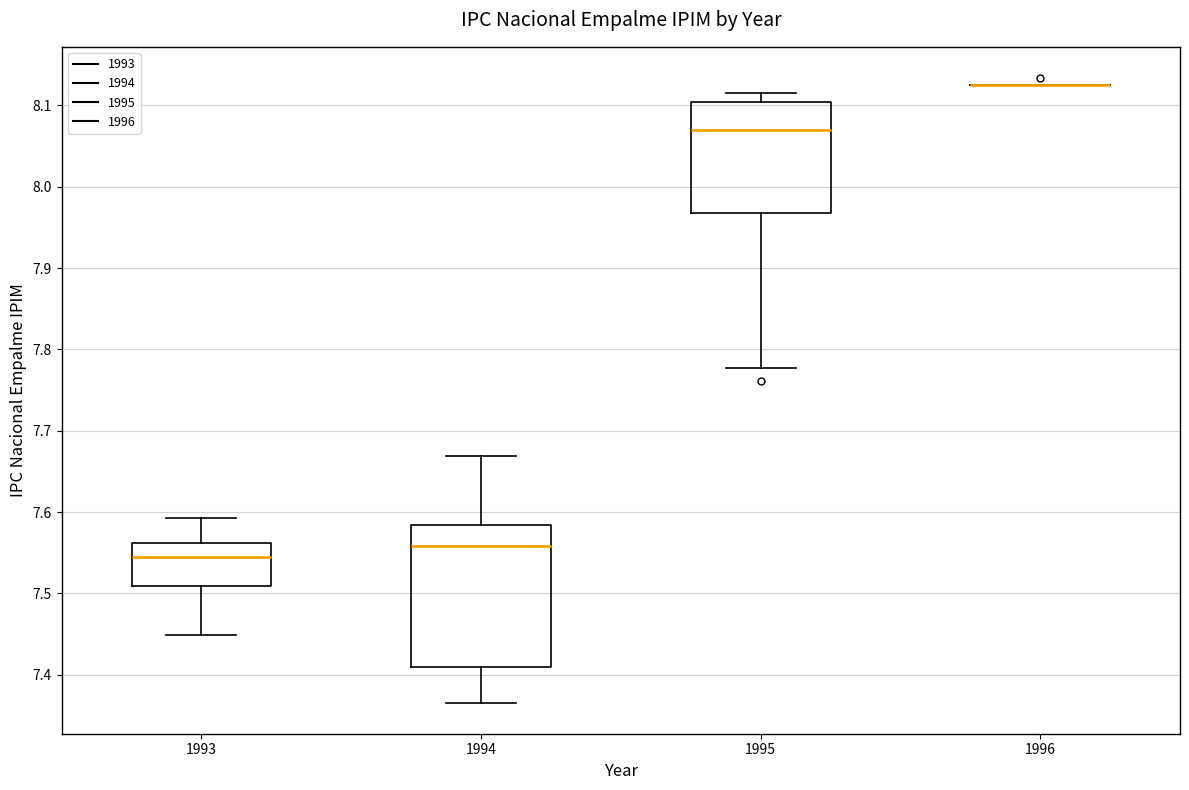

Reading left to right, transcribe this box plot: for each box, give where its median line is, the range the box spans, and where its two whiskers end, as read against the y-axis. The values are not printed on the chart, so give them approximately, as read against the axis.

1993: median 7.55, box 7.51 to 7.56, whiskers 7.45 to 7.59
1994: median 7.56, box 7.41 to 7.58, whiskers 7.37 to 7.67
1995: median 8.07, box 7.97 to 8.10, whiskers 7.78 to 8.12
1996: box collapsed to a line at 8.13, whiskers 8.13 to 8.13